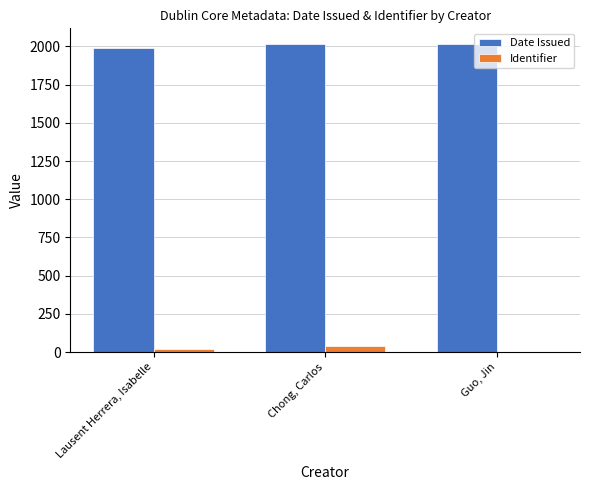

True or false: Identifier has a value of 40 at Chong, Carlos.

True